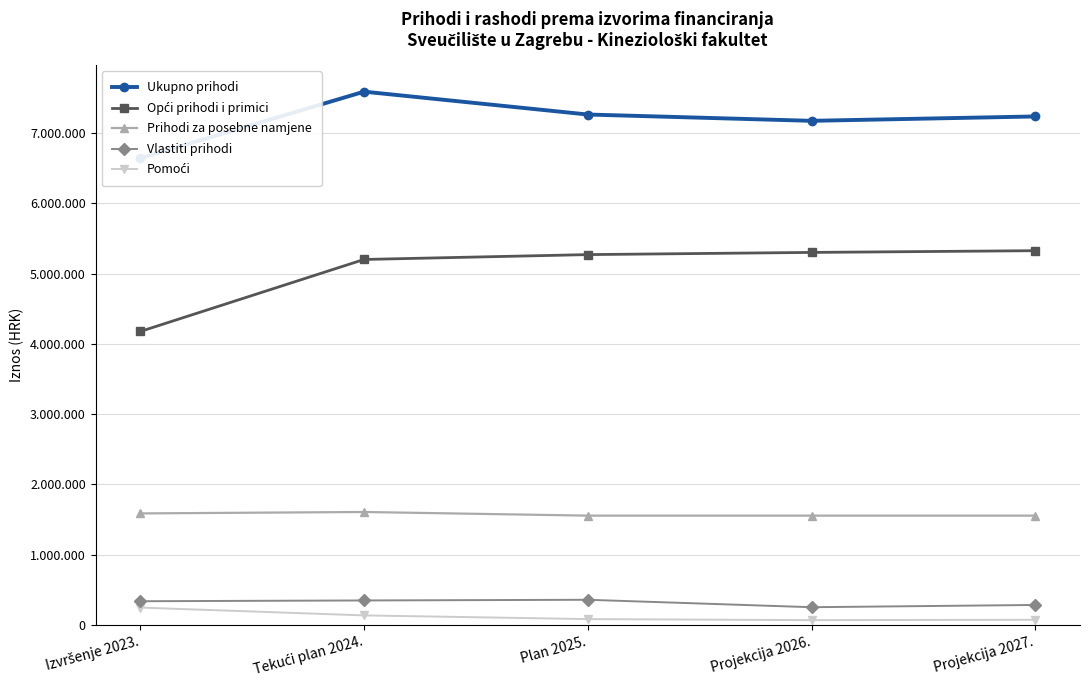

Count the number of data series in this chart.

5